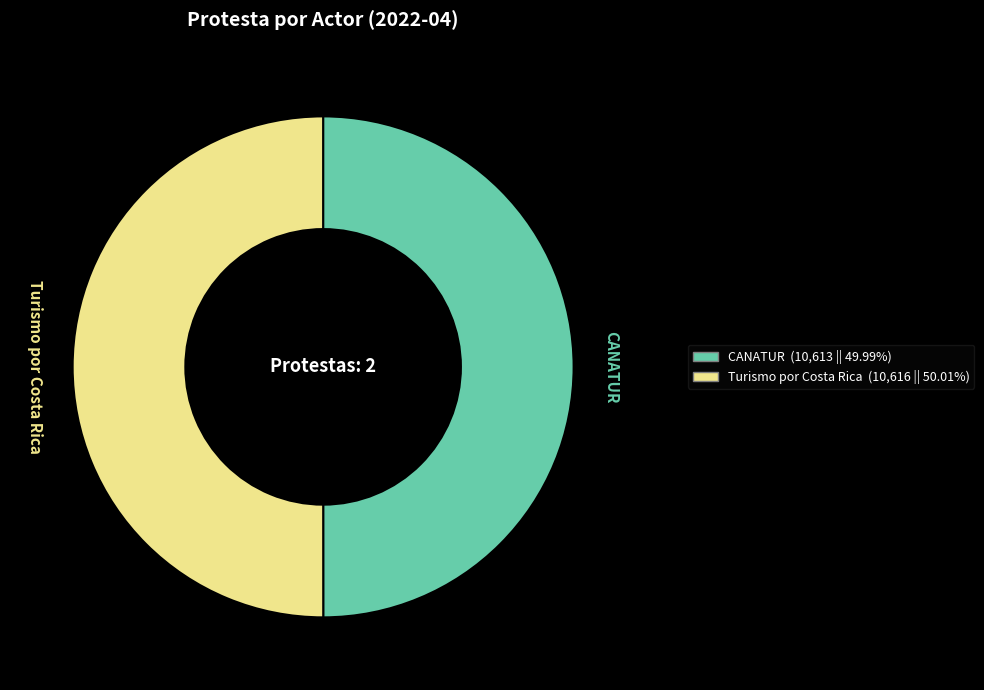

Count the number of slices in the pie.

2